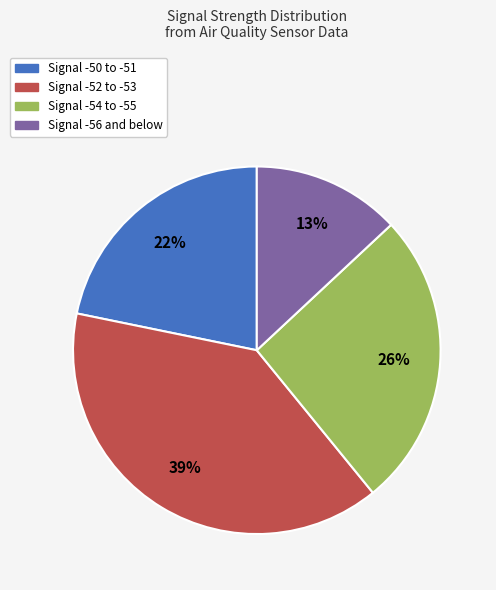

To the nearest percent, what portion does Signal -52 to -53 represent?

39%